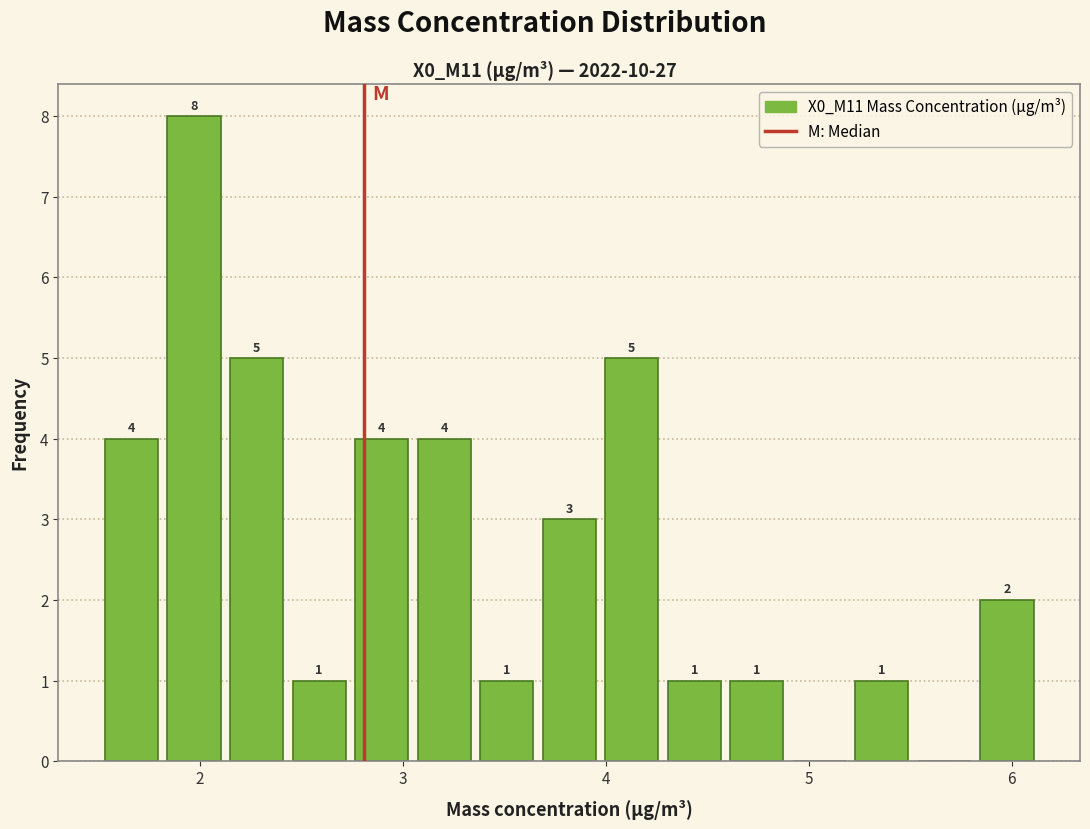

Read against the x-axis, roughly where is the centre of the tallest bar?

2.0